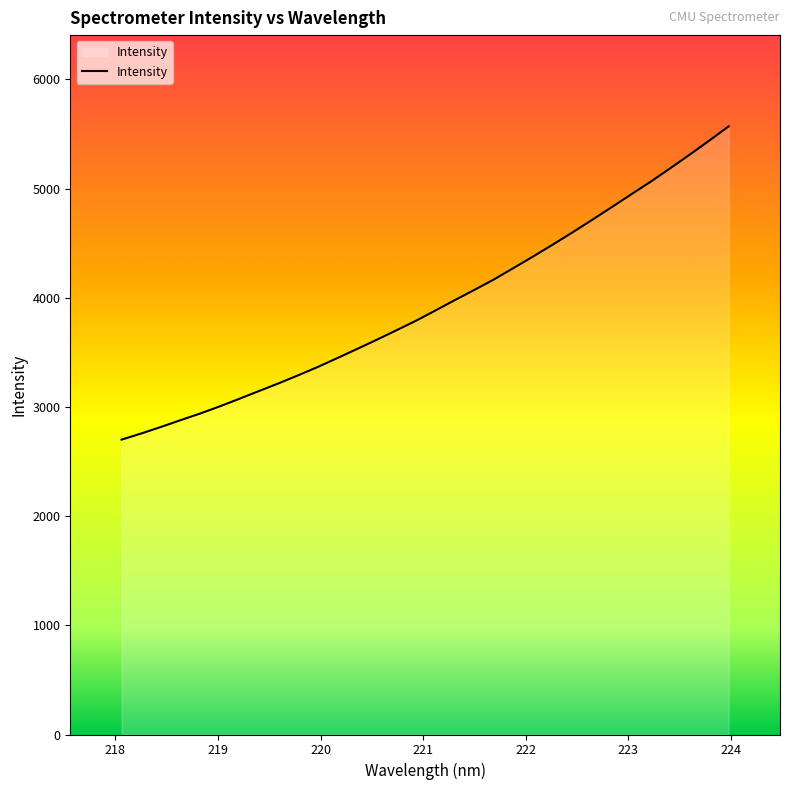

Reading left to right, transcribe all the data shown in this chart.

2700.4	2756.4	2815.9	2878.2	2938.8	3004.4	3074.0	3144.9	3215.0	3288.9	3365.1	3446.5	3529.5	3613.2	3699.9	3787.0	3881.6	3977.6	4071.2	4167.1	4271.7	4377.1	4485.5	4596.7	4710.7	4827.1	4944.8	5061.3	5184.3	5309.6	5438.1	5569.7